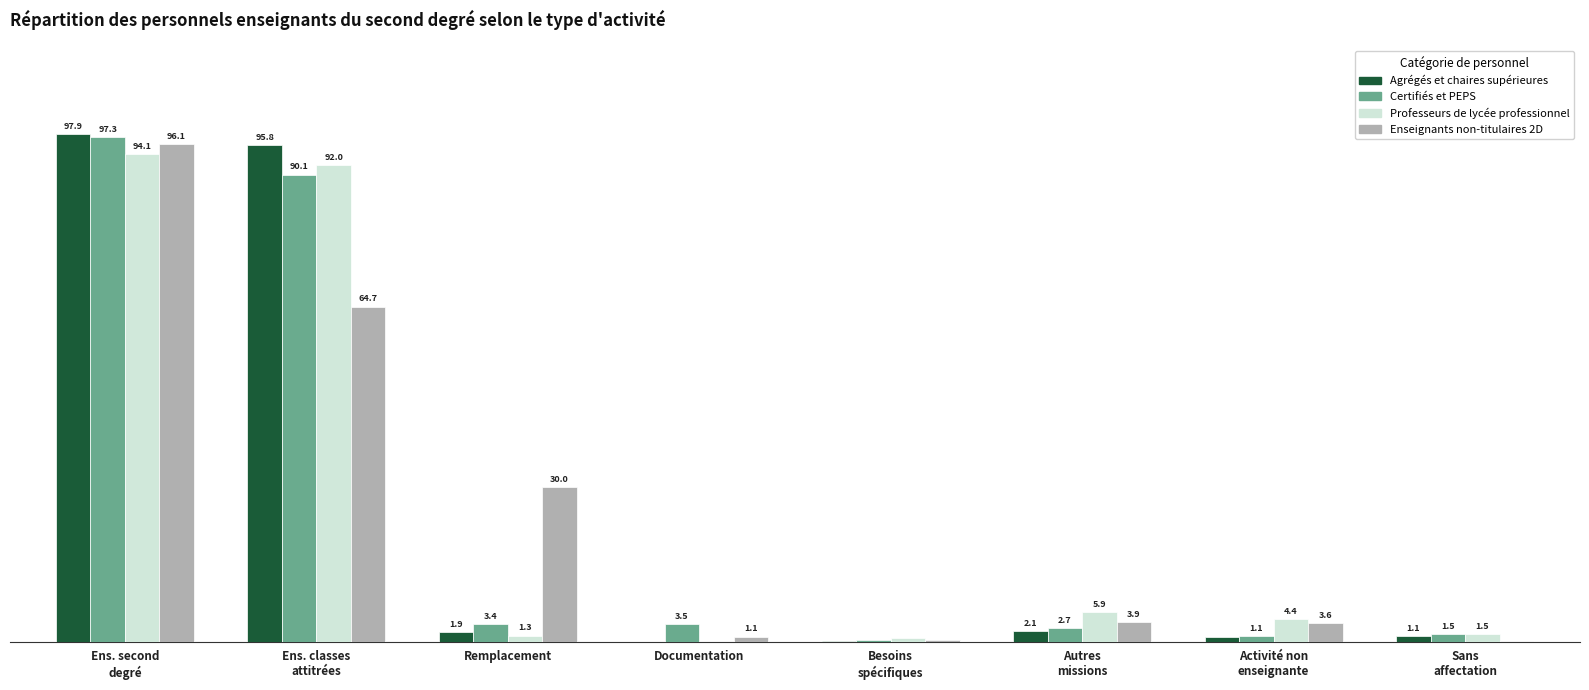

What are all the series names shown in the legend?

Agrégés et chaires supérieures, Certifiés et PEPS, Professeurs de lycée professionnel, Enseignants non-titulaires 2D